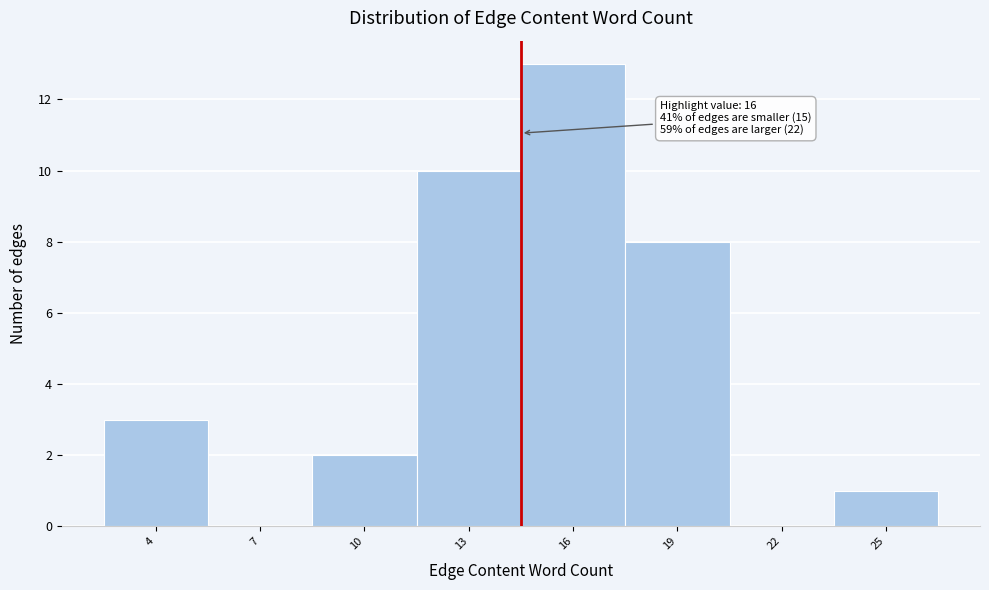

Reading right to left, list all the values displayed in this chart.

25=1	22=0	19=8	16=13	13=10	10=2	7=0	4=3